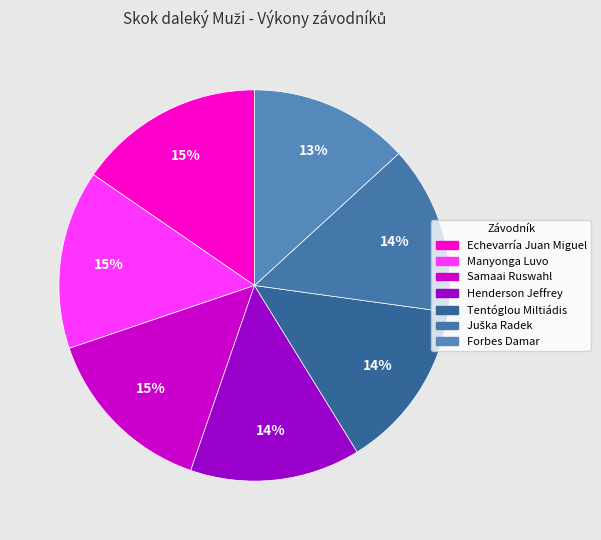

To the nearest percent, what portion does Manyonga Luvo represent?

15%